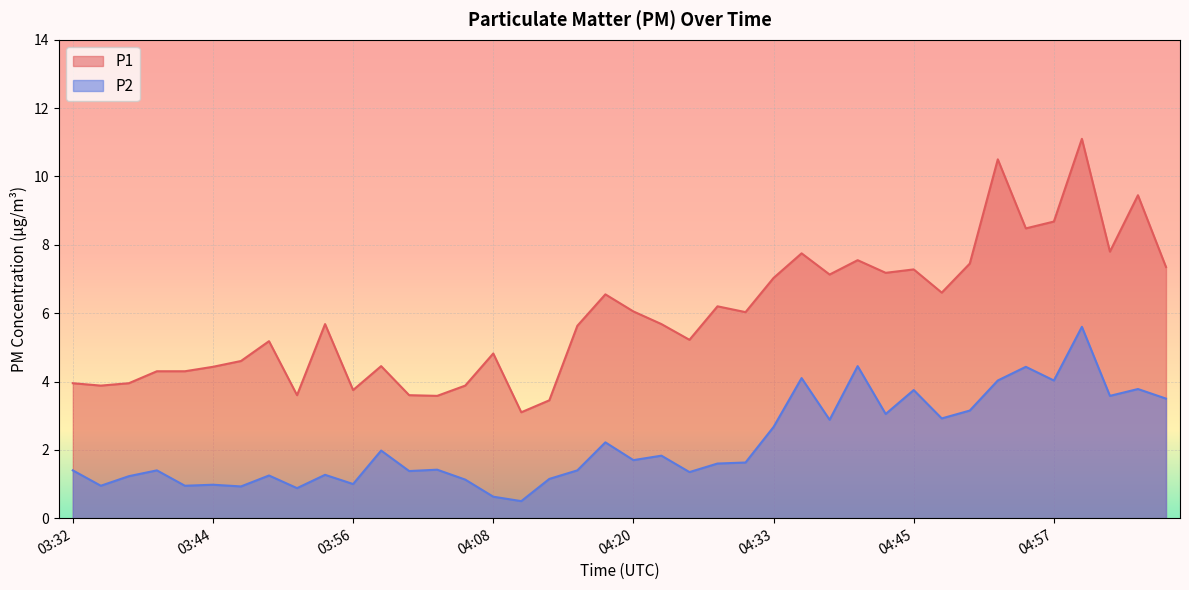

Between 03:41 and 03:56, which is larger?

03:41